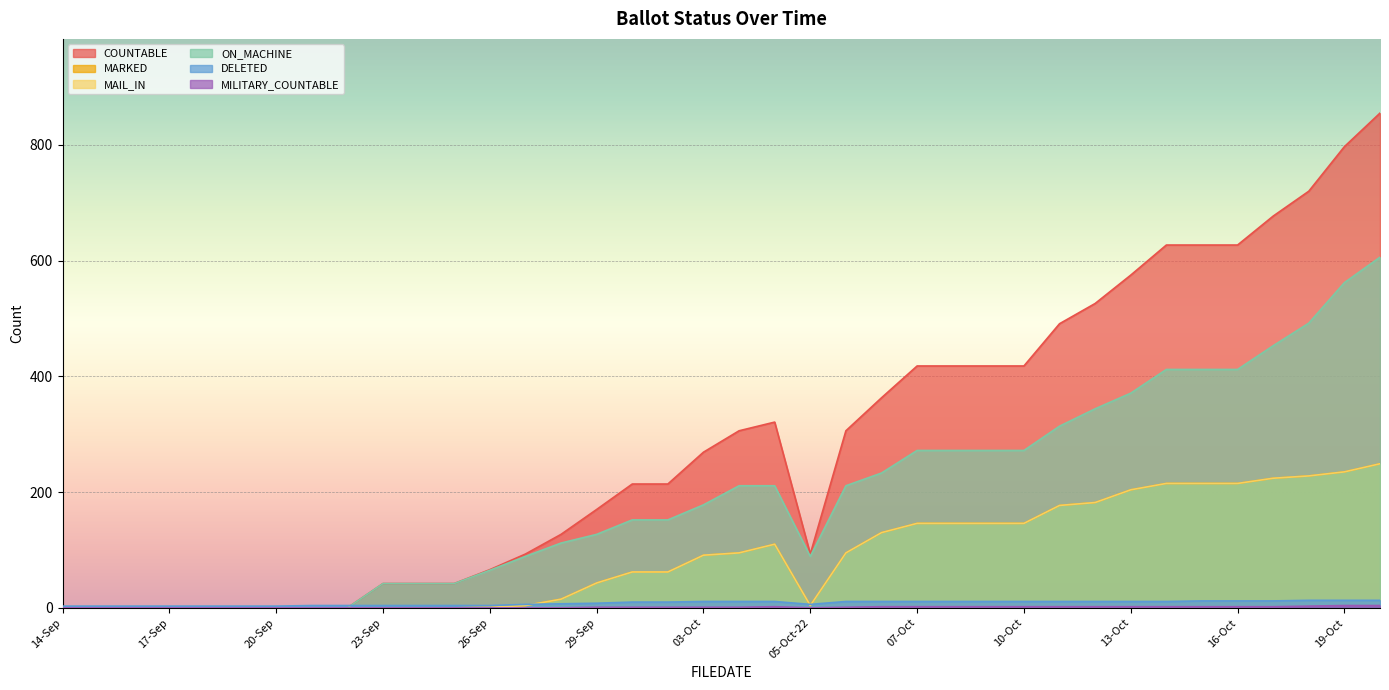

In COUNTABLE, how many points are lower than both neighbors (excluding endpoints)?

1